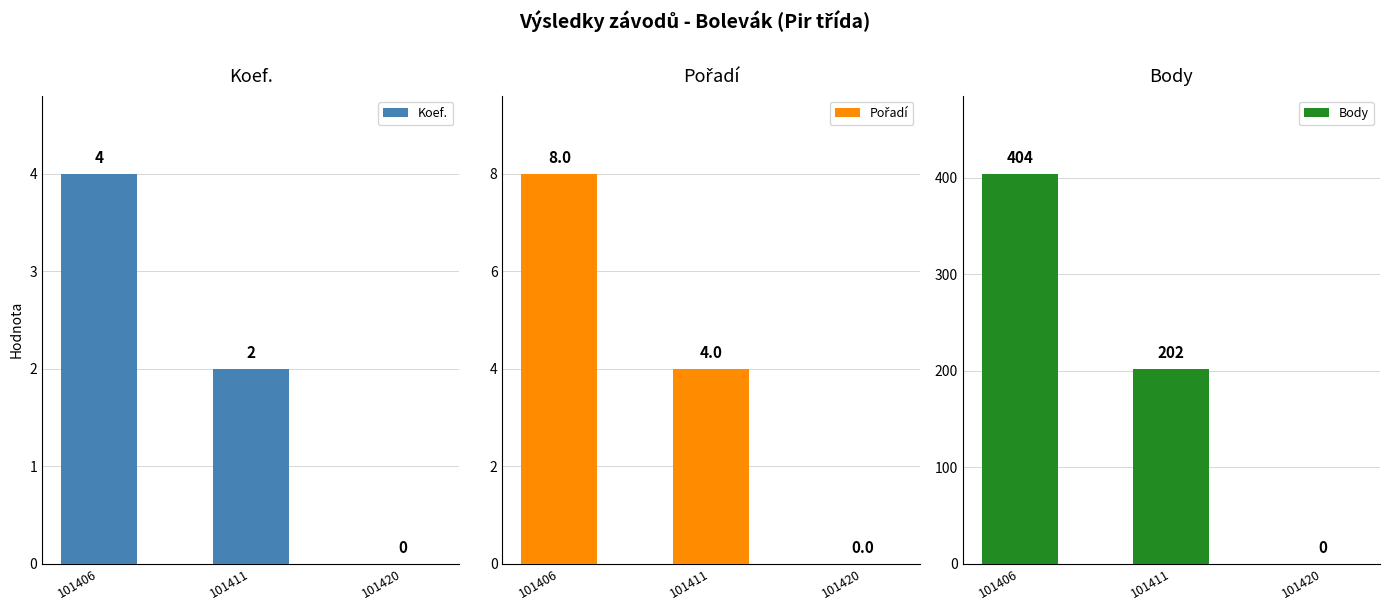

Reading right to left, list all the values displayed in this chart.

Koef.: 0	2	4
Pořadí: 0	4	8
Body: 0	202	404